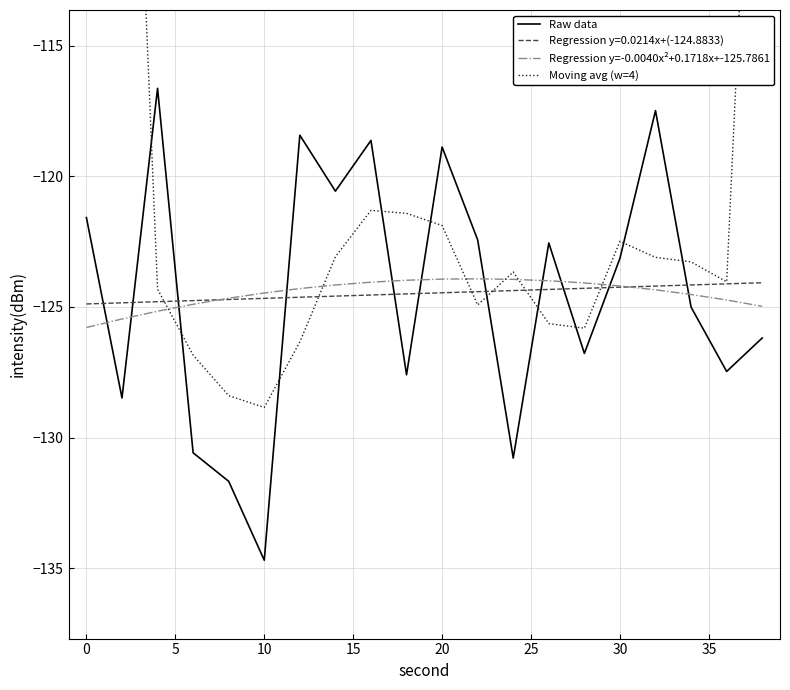

Count the number of categories in the chart.

20